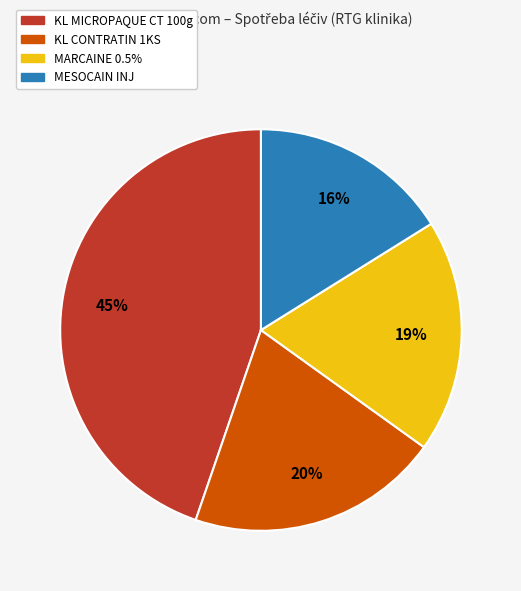

The KL MICROPAQUE CT 100g slice represents 30% of the pie. True or false?

False